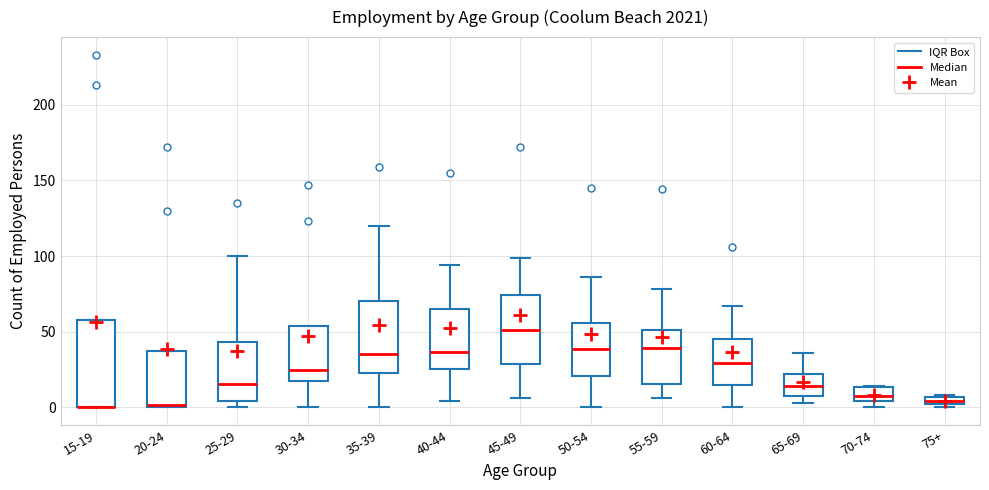

Comparing the boxes themselves (not the whiskers), which one is the tallest?

15-19